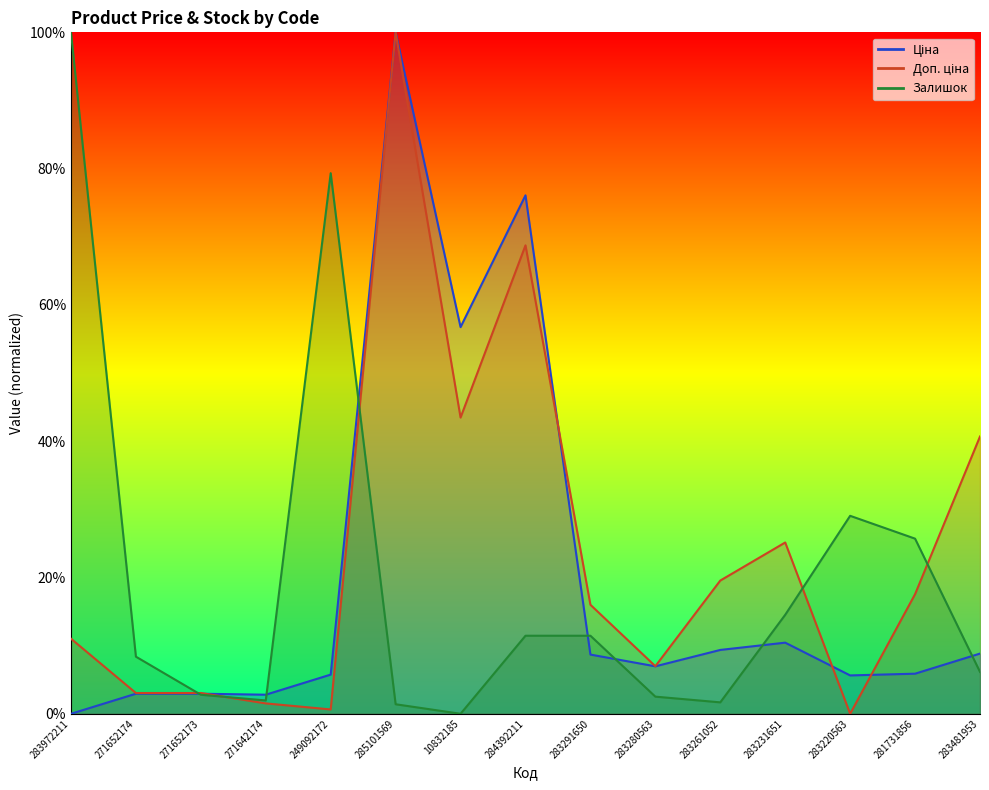

In Ціна, how many points are higher than both neighbors (excluding endpoints)?

3